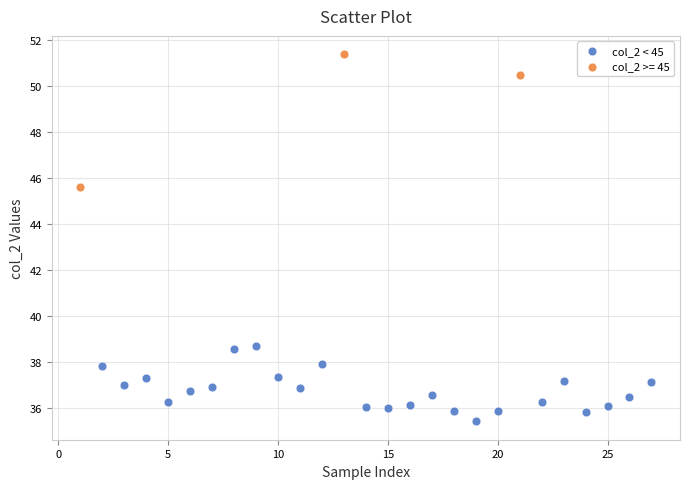

Which series has the largest Y range (max minus min)?

col_2 >= 45